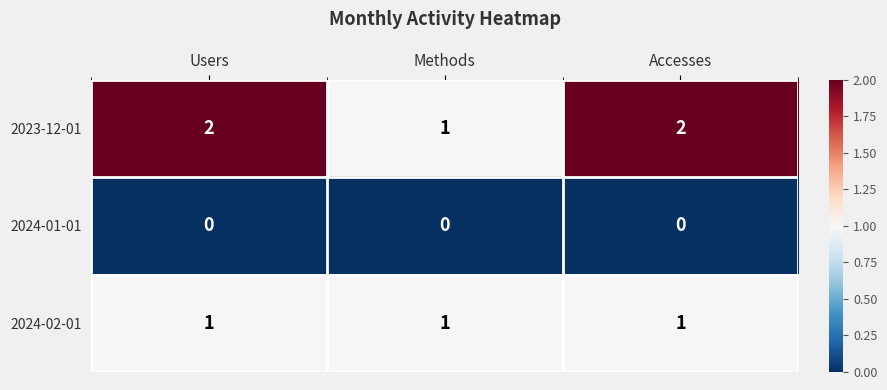

Reading right to left, what are all the values shown in this chart?

2023-12-01: Accesses=2	Methods=1	Users=2
2024-01-01: Accesses=0	Methods=0	Users=0
2024-02-01: Accesses=1	Methods=1	Users=1